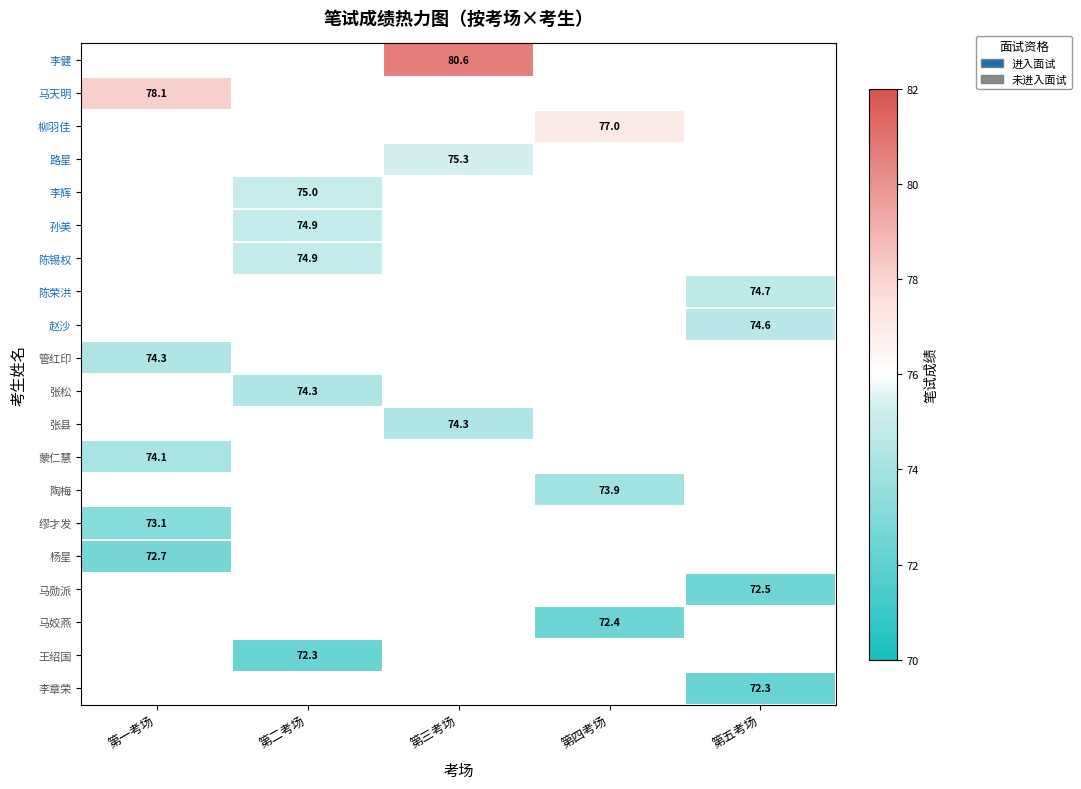

Which has a higher value, 第一考场 or 第二考场?

第二考场